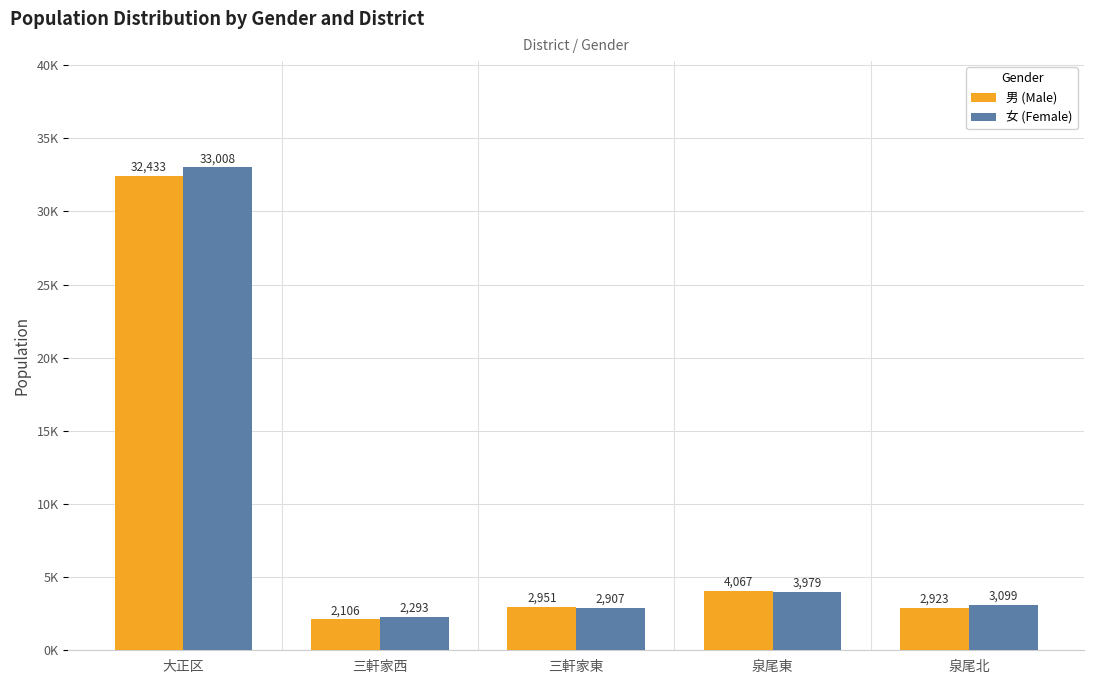

What are all the series names shown in the legend?

男 (Male), 女 (Female)